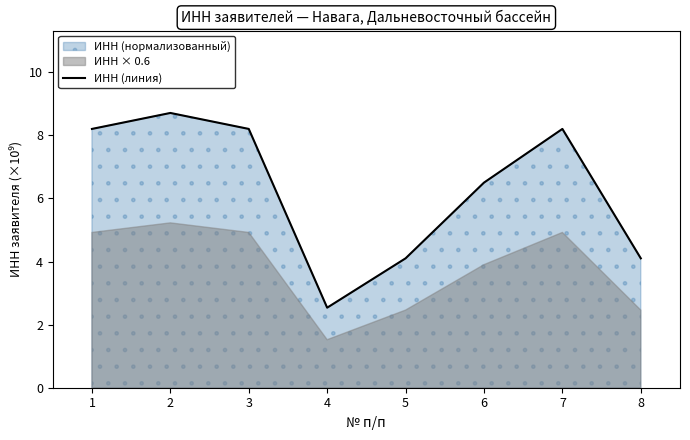

How many data points are less than 8?

4